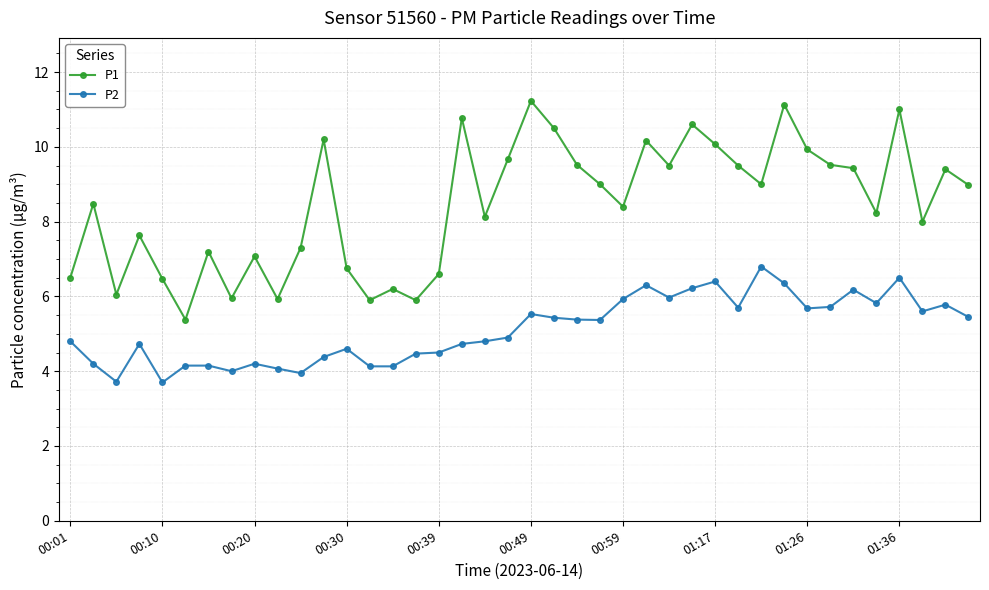

True or false: P1 and P2 intersect in this chart.

False